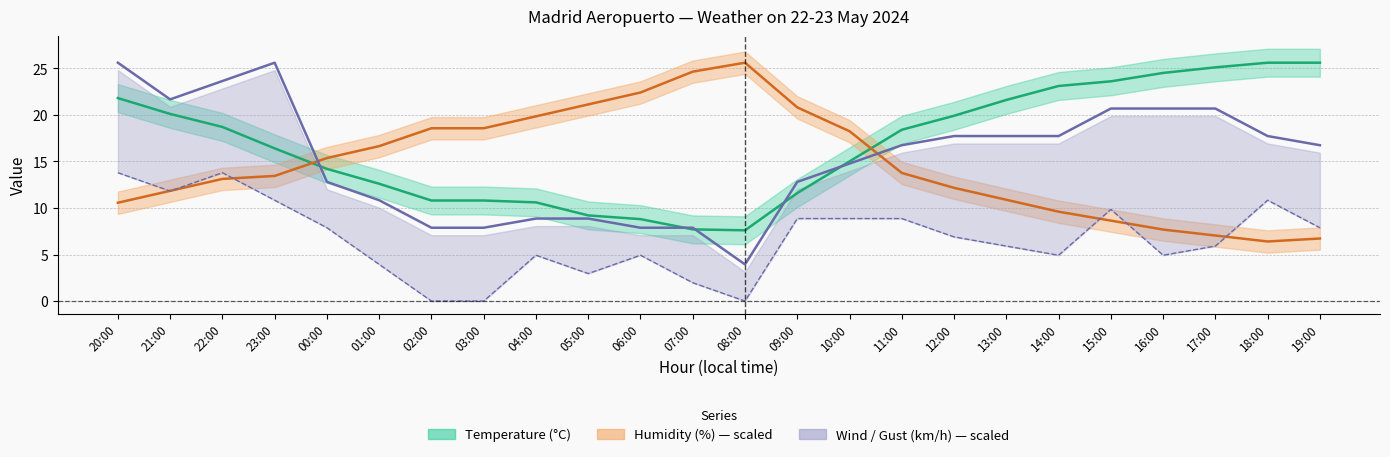

Is this an area chart (filled region under the line)?

No